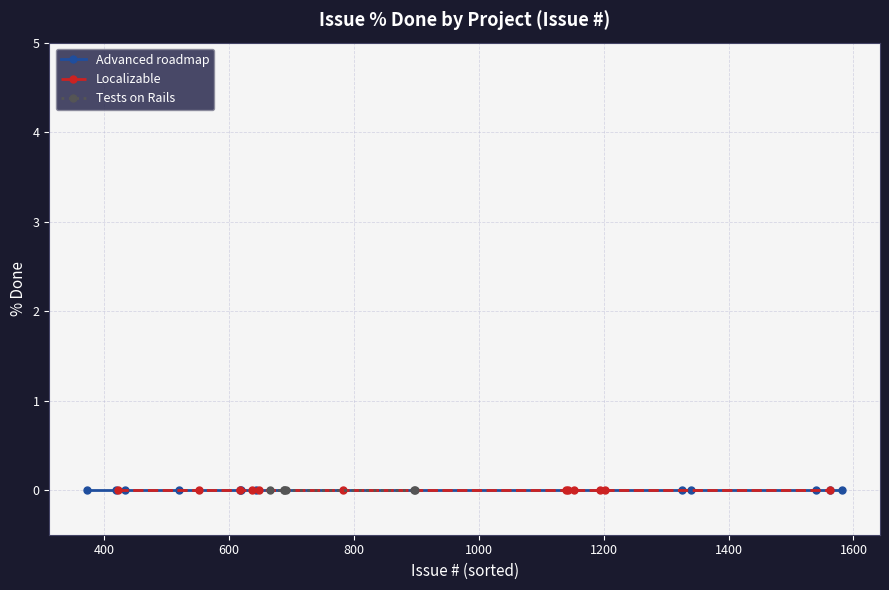

Is it true that Advanced roadmap equals 2375 at 0?

False